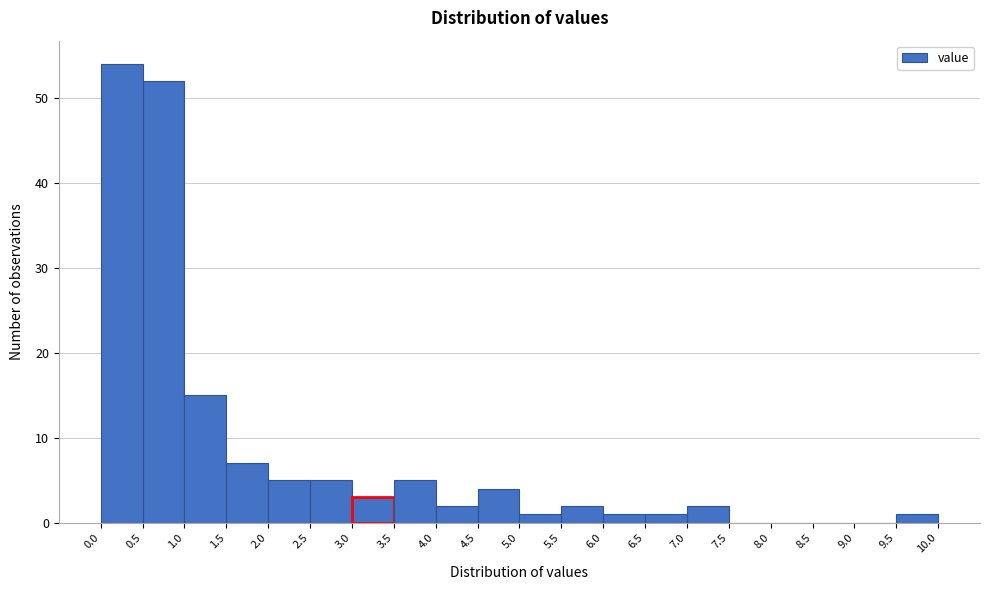

Over which range of the x-axis is the bar tallest?

0.0 to 0.5